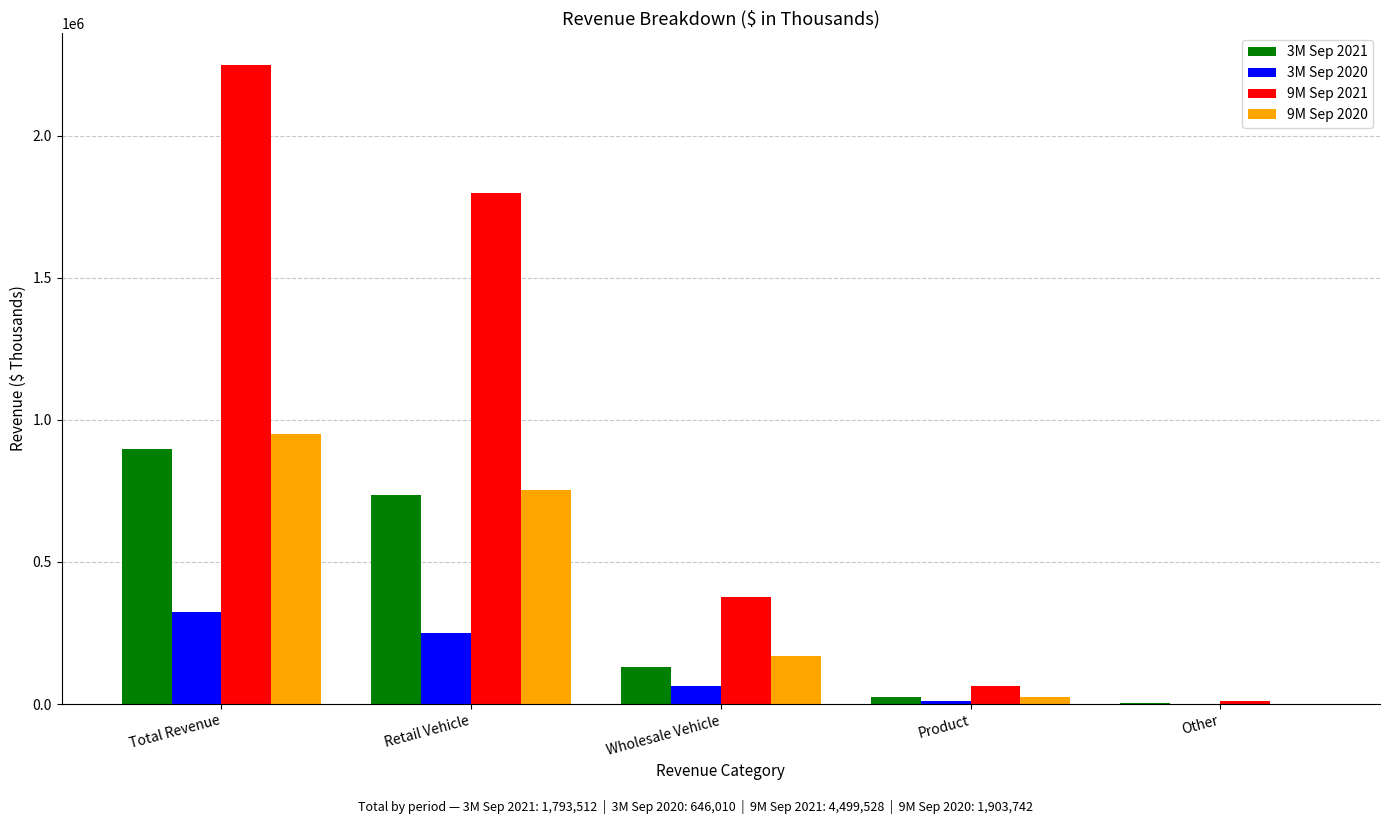

Where does the 9M Sep 2021 series first go above 377438?

Total Revenue